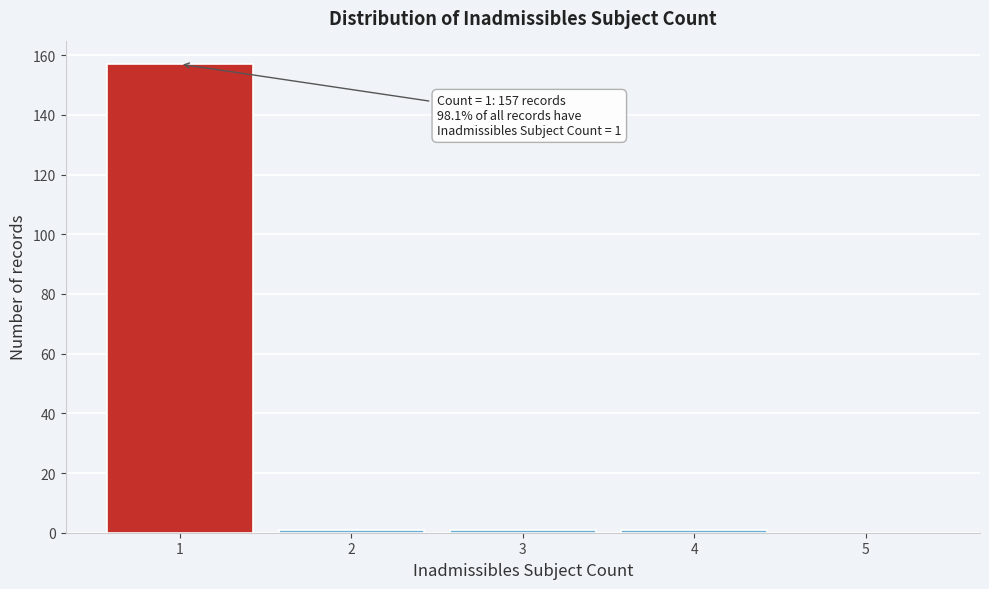

Reading left to right, transcribe all the data shown in this chart.

1=157	2=1	3=1	4=1	5=0